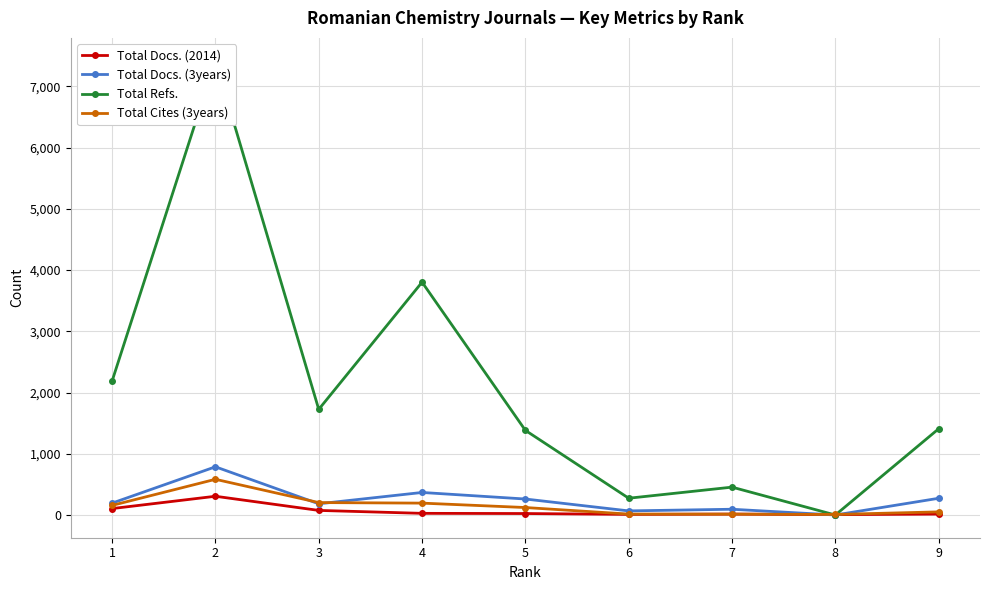

What is the difference between the highest and lowest values at 2?

7114